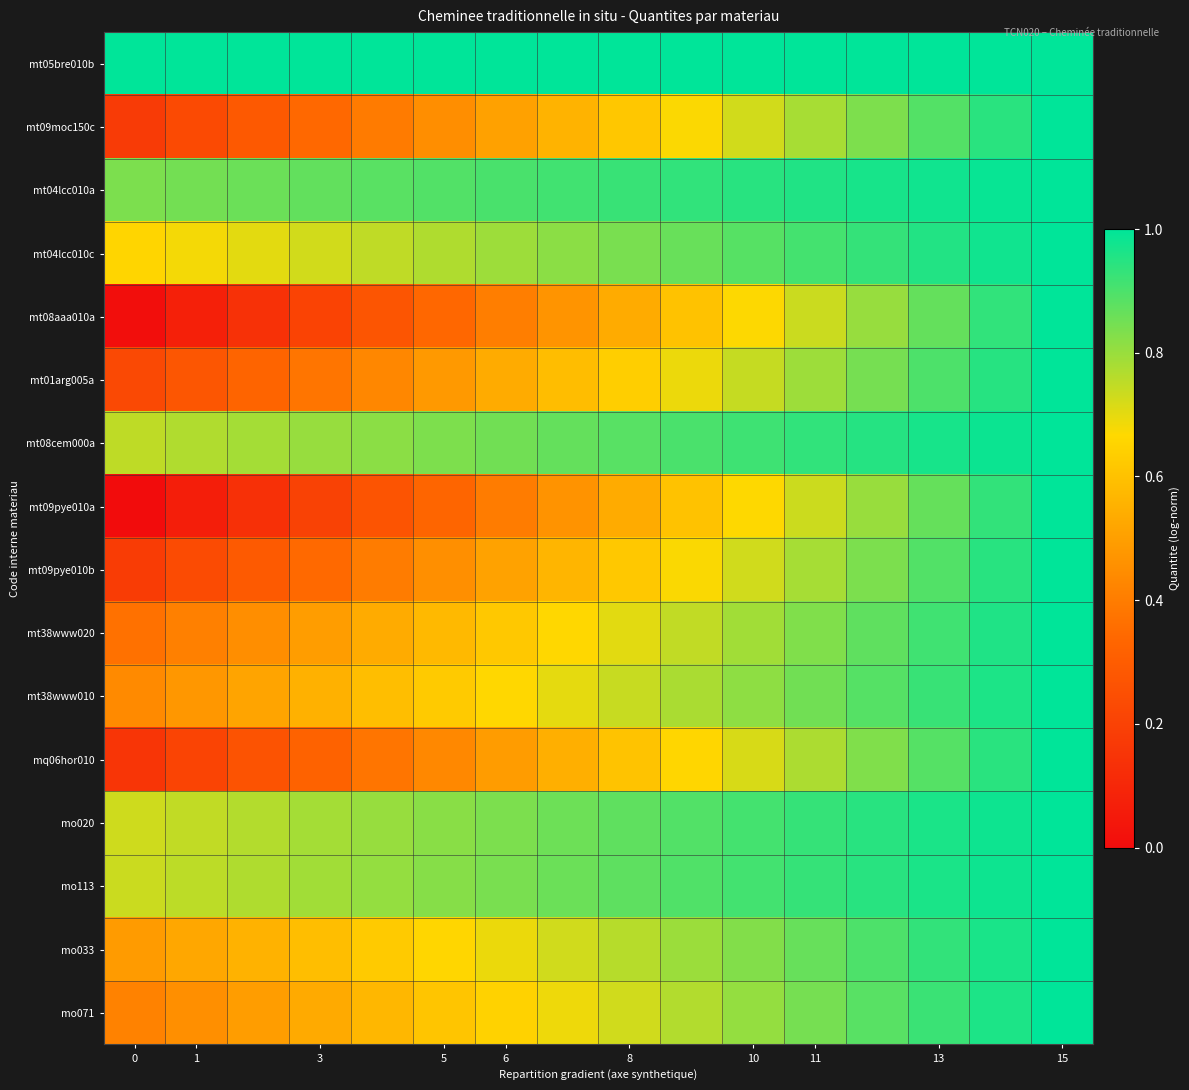

Reading left to right, list all the values displayed in this chart.

mt05bre010b: 1.0	1.0	1.0	1.0	1.0	1.0	1.0	1.0	1.0	1.0	1.0	1.0	1.0	1.0	1.0	1.0
mt09moc150c: 0.2	0.2	0.3	0.3	0.4	0.5	0.5	0.6	0.6	0.7	0.7	0.8	0.8	0.9	0.9	1.0
mt04lcc010a: 0.8	0.8	0.9	0.9	0.9	0.9	0.9	0.9	0.9	0.9	0.9	1.0	1.0	1.0	1.0	1.0
mt04lcc010c: 0.7	0.7	0.7	0.7	0.7	0.8	0.8	0.8	0.8	0.9	0.9	0.9	0.9	1.0	1.0	1.0
mt08aaa010a: 0.0	0.1	0.1	0.2	0.3	0.3	0.4	0.5	0.5	0.6	0.7	0.7	0.8	0.9	0.9	1.0
mt01arg005a: 0.2	0.3	0.3	0.4	0.4	0.5	0.5	0.6	0.6	0.7	0.7	0.8	0.8	0.9	0.9	1.0
mt08cem000a: 0.8	0.8	0.8	0.8	0.8	0.8	0.9	0.9	0.9	0.9	0.9	0.9	1.0	1.0	1.0	1.0
mt09pye010a: 0.0	0.1	0.1	0.2	0.3	0.3	0.4	0.5	0.5	0.6	0.7	0.7	0.8	0.9	0.9	1.0
mt09pye010b: 0.2	0.2	0.3	0.3	0.4	0.5	0.5	0.6	0.6	0.7	0.7	0.8	0.8	0.9	0.9	1.0
mt38www020: 0.4	0.4	0.5	0.5	0.5	0.6	0.6	0.7	0.7	0.7	0.8	0.8	0.9	0.9	1.0	1.0
mt38www010: 0.4	0.5	0.5	0.6	0.6	0.6	0.7	0.7	0.7	0.8	0.8	0.9	0.9	0.9	1.0	1.0
mq06hor010: 0.2	0.2	0.3	0.3	0.4	0.4	0.5	0.5	0.6	0.7	0.7	0.8	0.8	0.9	0.9	1.0
mo020: 0.7	0.7	0.8	0.8	0.8	0.8	0.8	0.9	0.9	0.9	0.9	0.9	0.9	1.0	1.0	1.0
mo113: 0.7	0.8	0.8	0.8	0.8	0.8	0.8	0.9	0.9	0.9	0.9	0.9	0.9	1.0	1.0	1.0
mo033: 0.5	0.5	0.6	0.6	0.6	0.7	0.7	0.7	0.8	0.8	0.8	0.9	0.9	0.9	1.0	1.0
mo071: 0.4	0.5	0.5	0.5	0.6	0.6	0.6	0.7	0.7	0.8	0.8	0.8	0.9	0.9	1.0	1.0